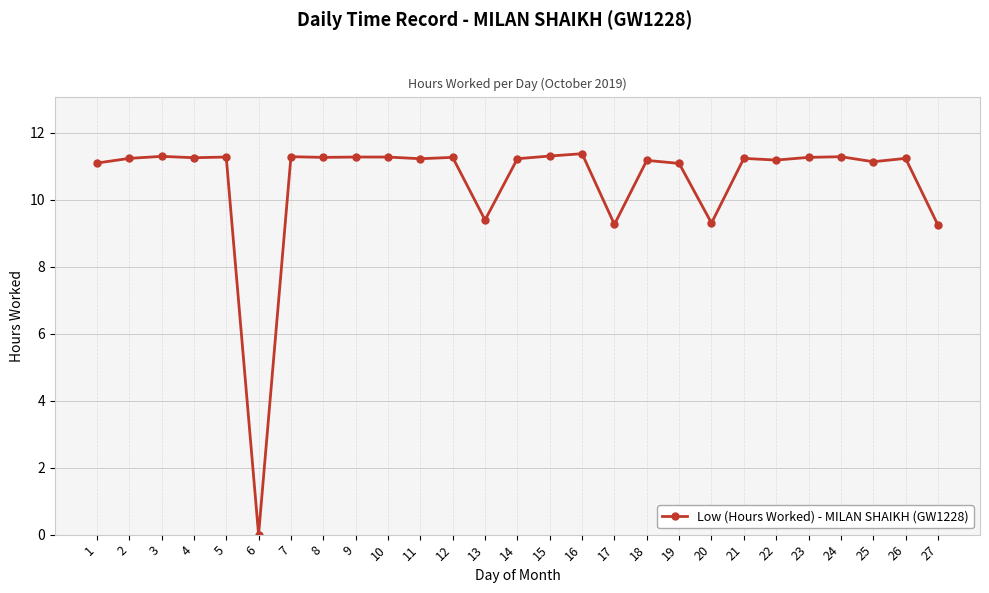

Count the number of data series in this chart.

1